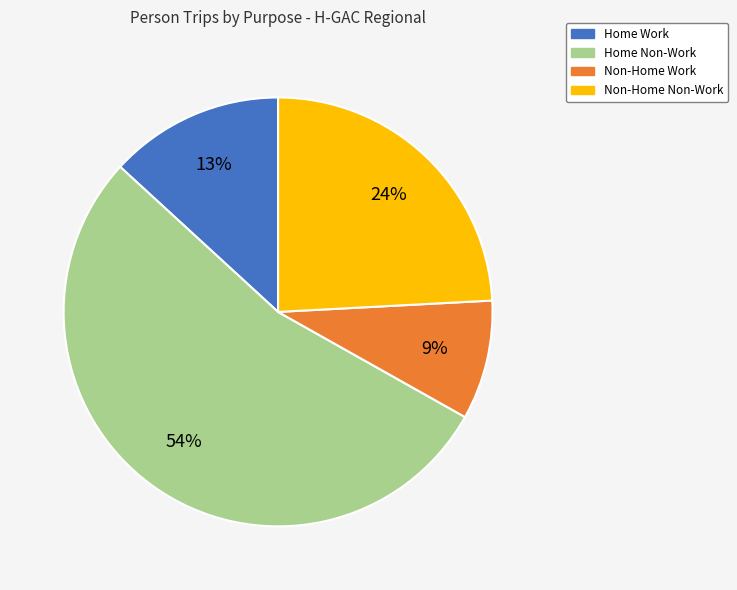

To the nearest percent, what is the difference between the largest and smallest slice percentages?

45%